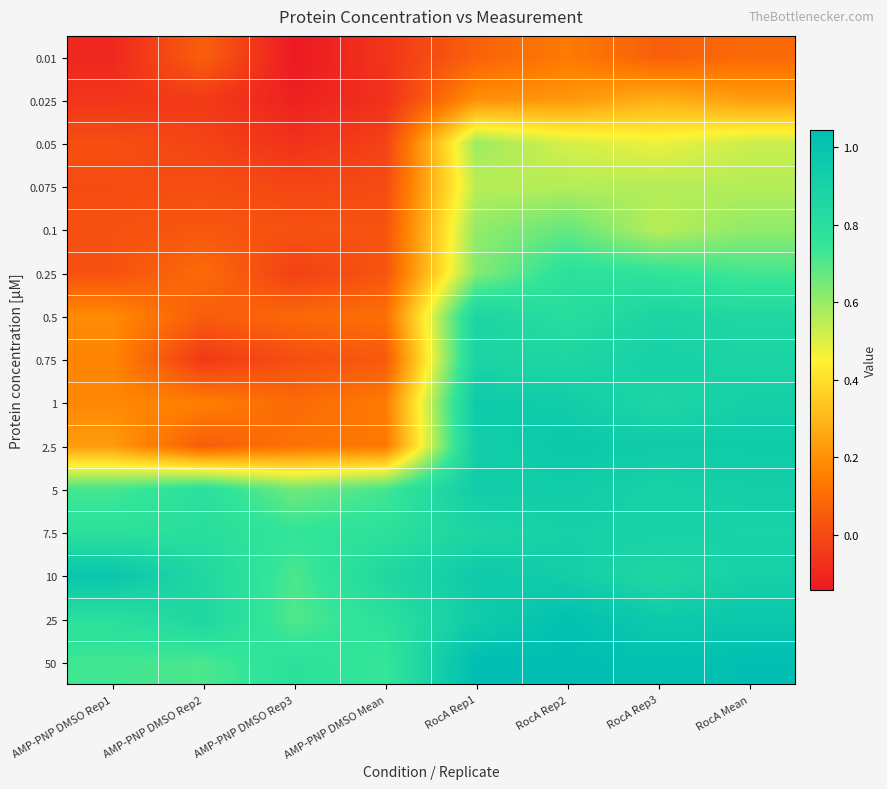

Reading left to right, transcribe all the data shown in this chart.

0.01: AMP-PNP DMSO Rep1=-0.1	AMP-PNP DMSO Rep2=0.1	AMP-PNP DMSO Rep3=-0.1	AMP-PNP DMSO Mean=-0.1	RocA Rep1=0.1	RocA Rep2=0.1	RocA Rep3=0.1	RocA Mean=0.1
0.025: AMP-PNP DMSO Rep1=-0.1	AMP-PNP DMSO Rep2=-0.0	AMP-PNP DMSO Rep3=-0.1	AMP-PNP DMSO Mean=-0.1	RocA Rep1=0.2	RocA Rep2=0.2	RocA Rep3=0.3	RocA Mean=0.2
0.05: AMP-PNP DMSO Rep1=0.0	AMP-PNP DMSO Rep2=-0.0	AMP-PNP DMSO Rep3=-0.1	AMP-PNP DMSO Mean=-0.0	RocA Rep1=0.6	RocA Rep2=0.5	RocA Rep3=0.5	RocA Mean=0.5
0.075: AMP-PNP DMSO Rep1=0.0	AMP-PNP DMSO Rep2=0.0	AMP-PNP DMSO Rep3=-0.0	AMP-PNP DMSO Mean=0.0	RocA Rep1=0.6	RocA Rep2=0.6	RocA Rep3=0.6	RocA Mean=0.6
0.1: AMP-PNP DMSO Rep1=0.0	AMP-PNP DMSO Rep2=0.0	AMP-PNP DMSO Rep3=0.0	AMP-PNP DMSO Mean=0.0	RocA Rep1=0.6	RocA Rep2=0.7	RocA Rep3=0.6	RocA Mean=0.6
0.25: AMP-PNP DMSO Rep1=0.0	AMP-PNP DMSO Rep2=0.1	AMP-PNP DMSO Rep3=-0.0	AMP-PNP DMSO Mean=0.0	RocA Rep1=0.6	RocA Rep2=0.8	RocA Rep3=0.8	RocA Mean=0.7
0.5: AMP-PNP DMSO Rep1=0.2	AMP-PNP DMSO Rep2=0.1	AMP-PNP DMSO Rep3=0.1	AMP-PNP DMSO Mean=0.1	RocA Rep1=0.9	RocA Rep2=0.8	RocA Rep3=0.9	RocA Mean=0.8
0.75: AMP-PNP DMSO Rep1=0.2	AMP-PNP DMSO Rep2=-0.1	AMP-PNP DMSO Rep3=0.0	AMP-PNP DMSO Mean=0.0	RocA Rep1=0.9	RocA Rep2=0.9	RocA Rep3=0.9	RocA Mean=0.9
1: AMP-PNP DMSO Rep1=0.2	AMP-PNP DMSO Rep2=0.2	AMP-PNP DMSO Rep3=0.1	AMP-PNP DMSO Mean=0.1	RocA Rep1=1.0	RocA Rep2=0.9	RocA Rep3=0.9	RocA Mean=0.9
2.5: AMP-PNP DMSO Rep1=0.2	AMP-PNP DMSO Rep2=0.1	AMP-PNP DMSO Rep3=0.1	AMP-PNP DMSO Mean=0.1	RocA Rep1=0.9	RocA Rep2=1.0	RocA Rep3=0.9	RocA Mean=0.9
5: AMP-PNP DMSO Rep1=0.7	AMP-PNP DMSO Rep2=0.8	AMP-PNP DMSO Rep3=0.7	AMP-PNP DMSO Mean=0.7	RocA Rep1=0.9	RocA Rep2=0.9	RocA Rep3=0.9	RocA Mean=0.9
7.5: AMP-PNP DMSO Rep1=0.8	AMP-PNP DMSO Rep2=0.8	AMP-PNP DMSO Rep3=0.8	AMP-PNP DMSO Mean=0.8	RocA Rep1=0.9	RocA Rep2=0.9	RocA Rep3=0.9	RocA Mean=0.9
10: AMP-PNP DMSO Rep1=1.0	AMP-PNP DMSO Rep2=0.8	AMP-PNP DMSO Rep3=0.7	AMP-PNP DMSO Mean=0.8	RocA Rep1=1.0	RocA Rep2=0.9	RocA Rep3=0.9	RocA Mean=0.9
25: AMP-PNP DMSO Rep1=0.8	AMP-PNP DMSO Rep2=0.9	AMP-PNP DMSO Rep3=0.7	AMP-PNP DMSO Mean=0.8	RocA Rep1=0.9	RocA Rep2=1.0	RocA Rep3=1.0	RocA Mean=1.0
50: AMP-PNP DMSO Rep1=0.7	AMP-PNP DMSO Rep2=0.7	AMP-PNP DMSO Rep3=0.8	AMP-PNP DMSO Mean=0.7	RocA Rep1=1.0	RocA Rep2=1.0	RocA Rep3=1.0	RocA Mean=1.0